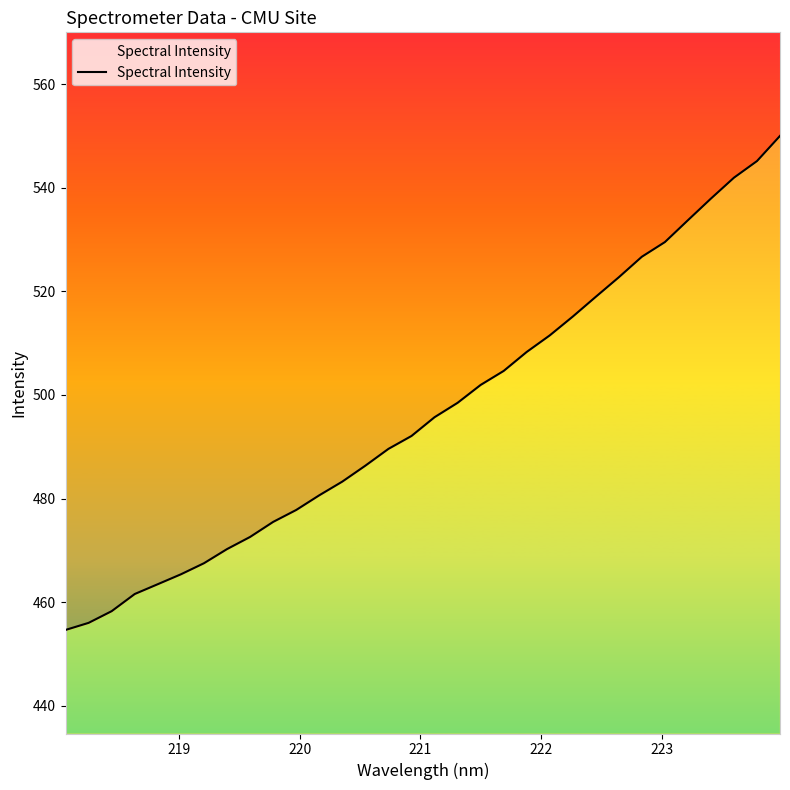

What is the value of the 31st point from the left?

545.2